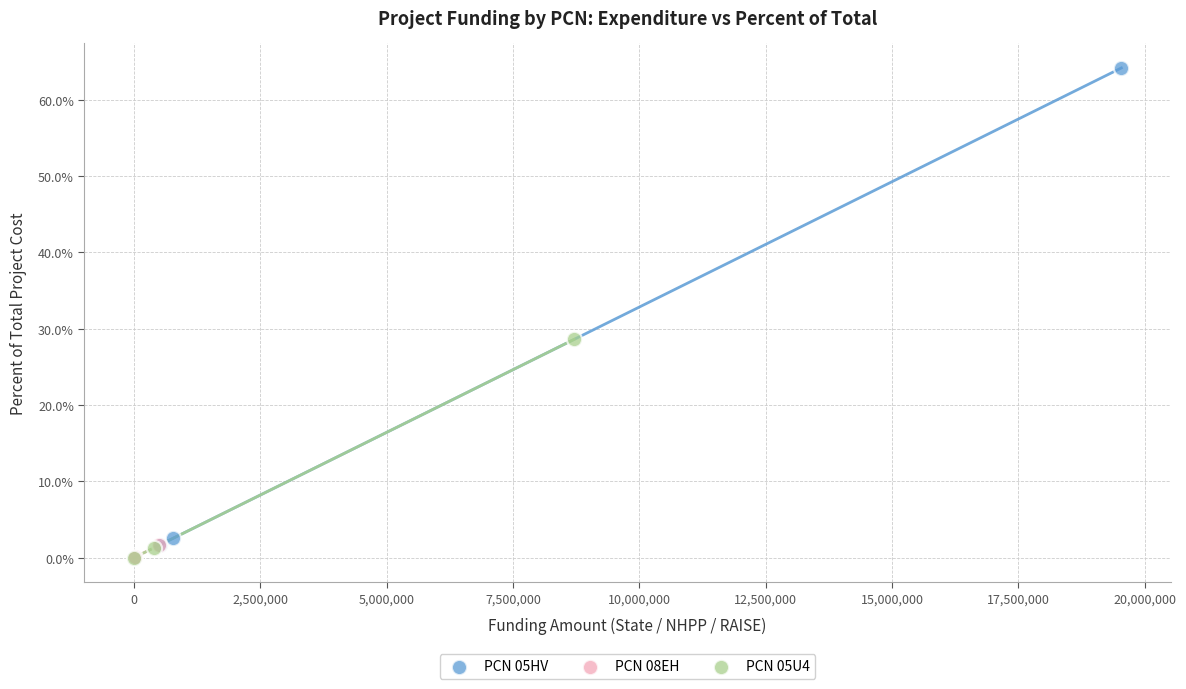

What are all the series names shown in the legend?

PCN 05HV, PCN 08EH, PCN 05U4